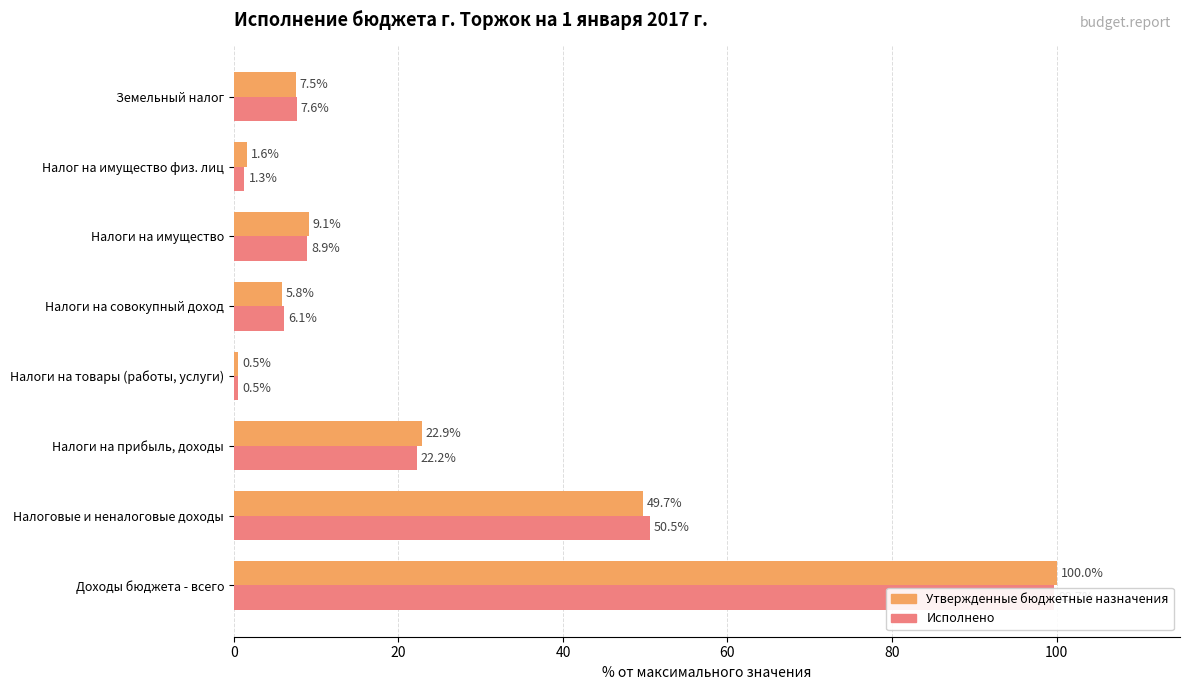

How many data points in Утвержденные бюджетные назначения are less than 9?

4